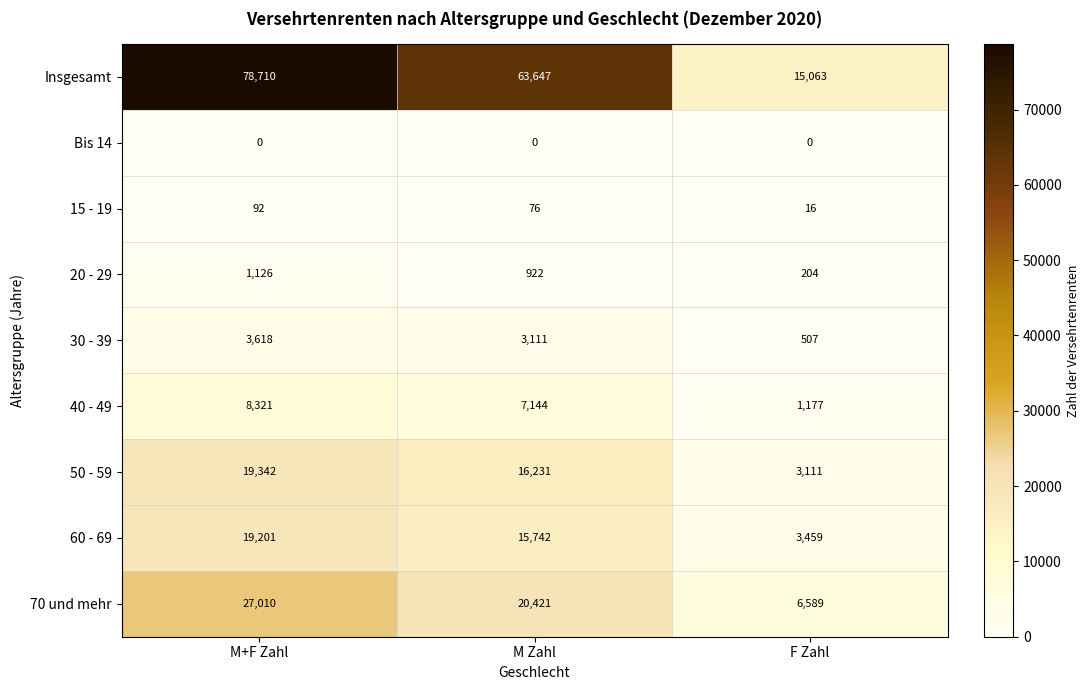

Reading left to right, extract all data points from this chart.

Insgesamt: 78710	63647	15063
Bis 14: 0	0	0
15 - 19: 92	76	16
20 - 29: 1126	922	204
30 - 39: 3618	3111	507
40 - 49: 8321	7144	1177
50 - 59: 19342	16231	3111
60 - 69: 19201	15742	3459
70 und mehr: 27010	20421	6589